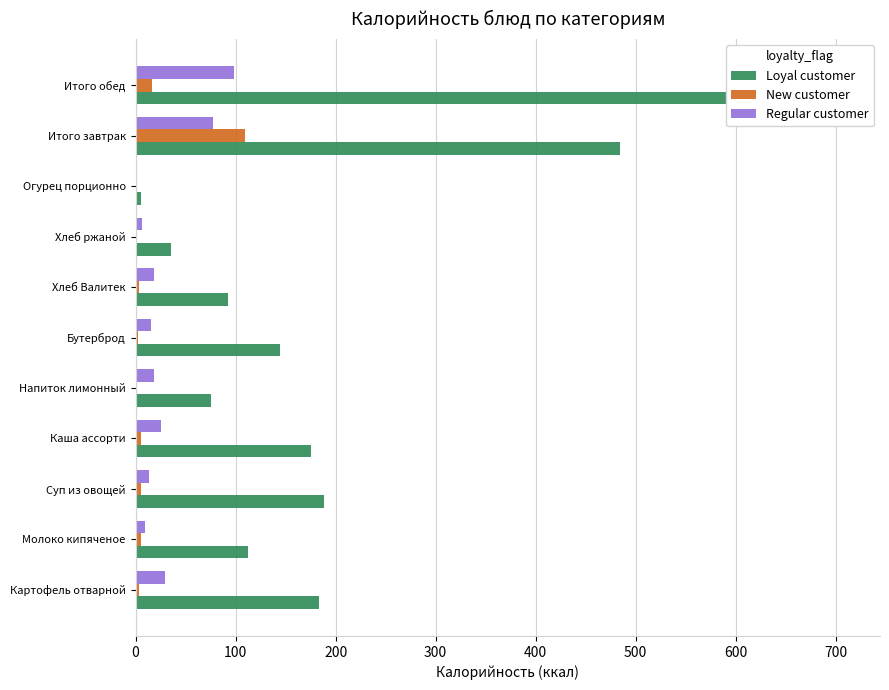

Which series has the largest range (max minus min)?

Loyal customer